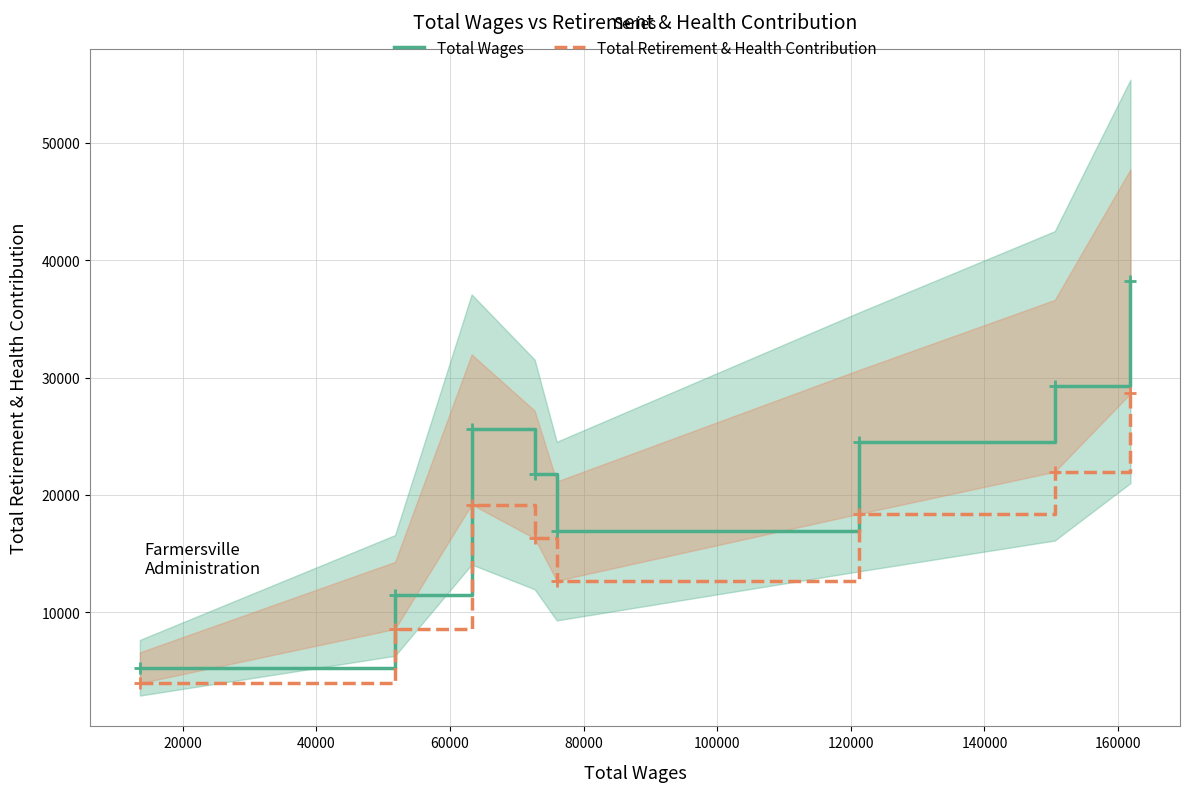

In Total Wages, how many points are lower than both neighbors (excluding endpoints)?

1